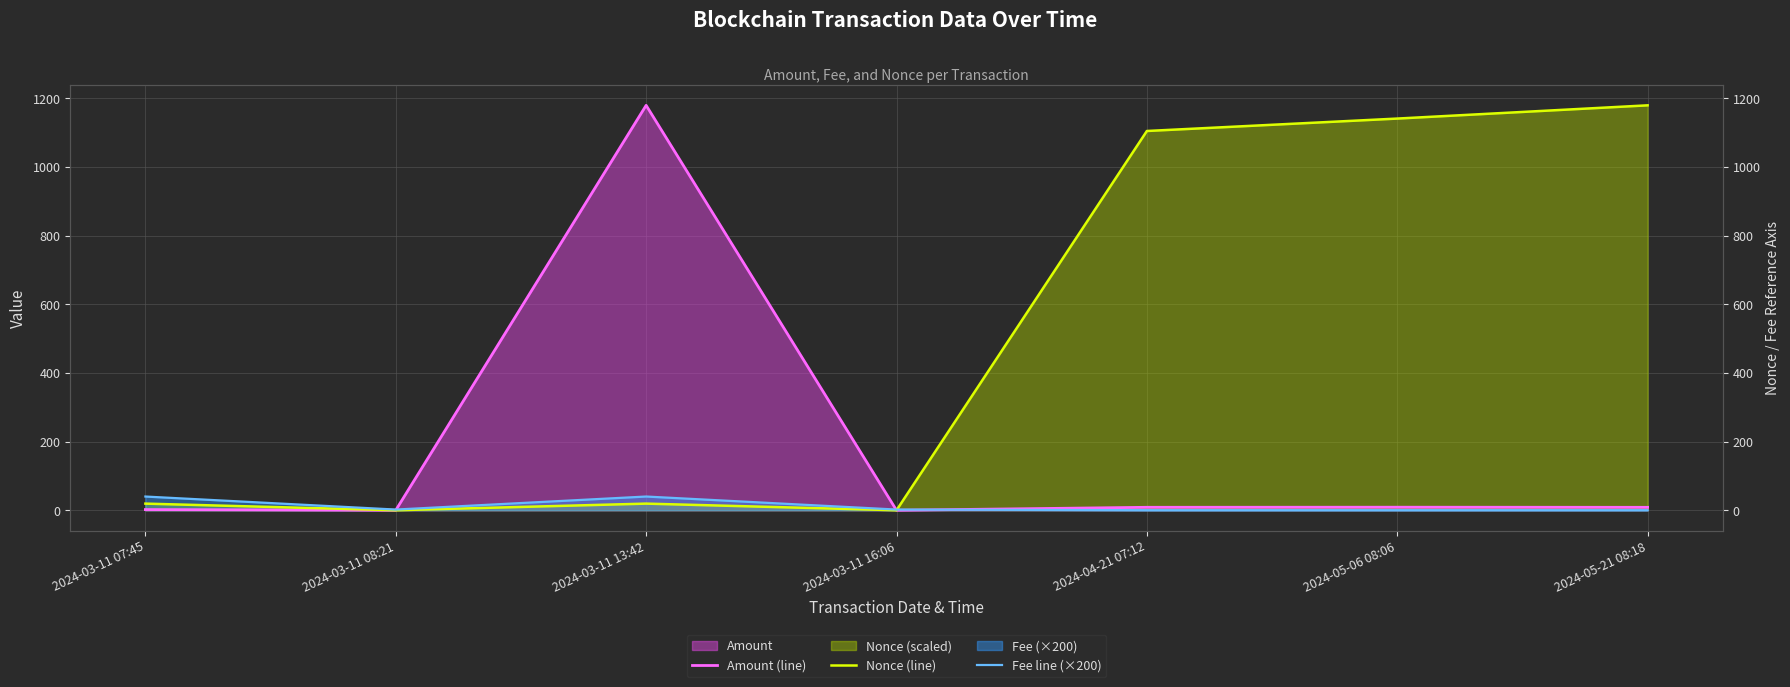

What is the label of the 2nd point from the left?

2024-03-11 08:21